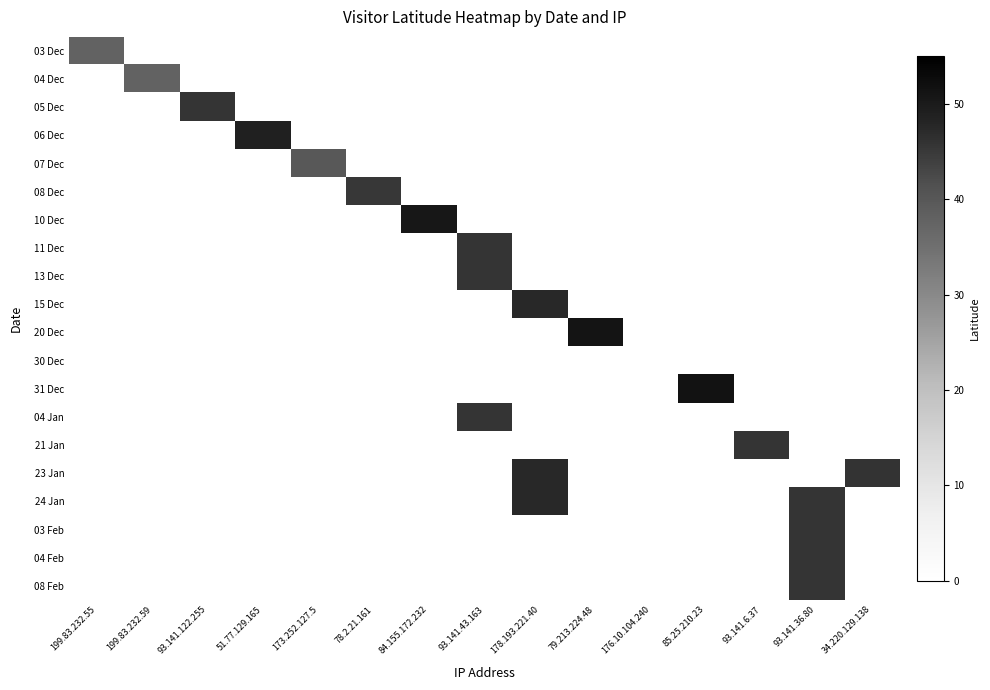

Which label corresponds to the largest value in the chart?

85.25.210.23